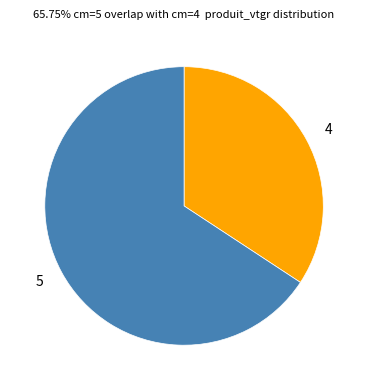

Which category has the smallest portion of the pie?

4